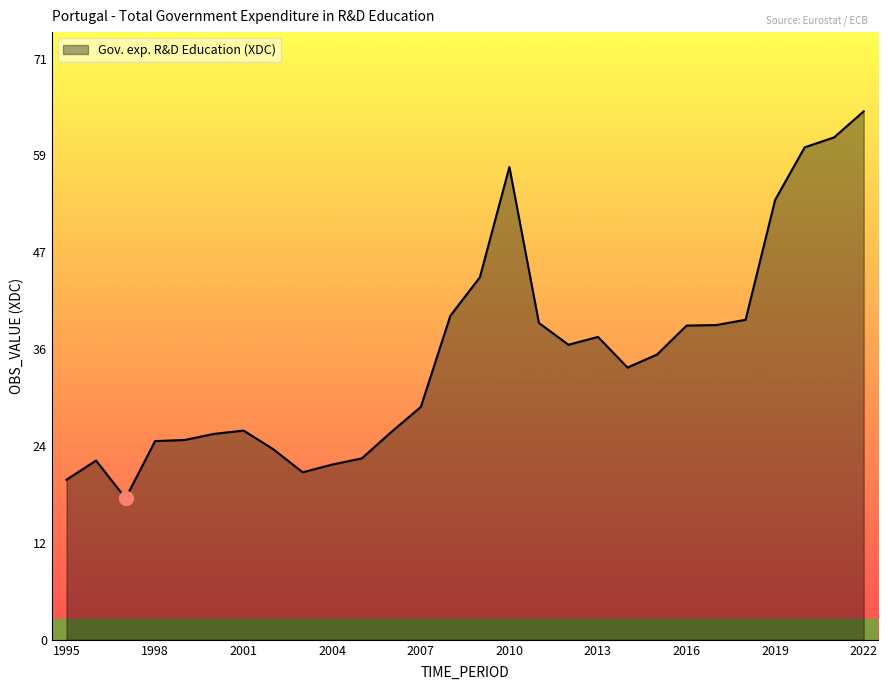

What is the greatest value displayed?

64.8